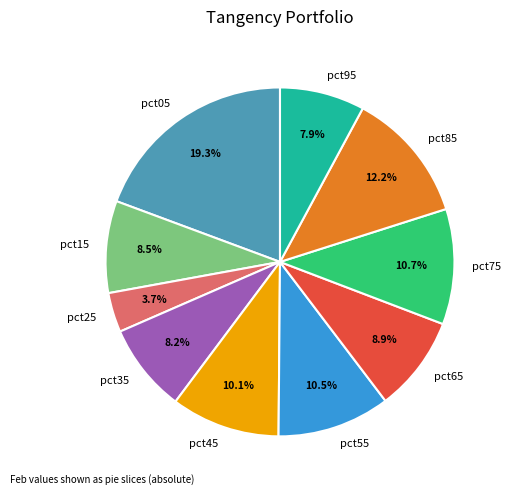

Is it true that pct35 is 8% of the pie?

True